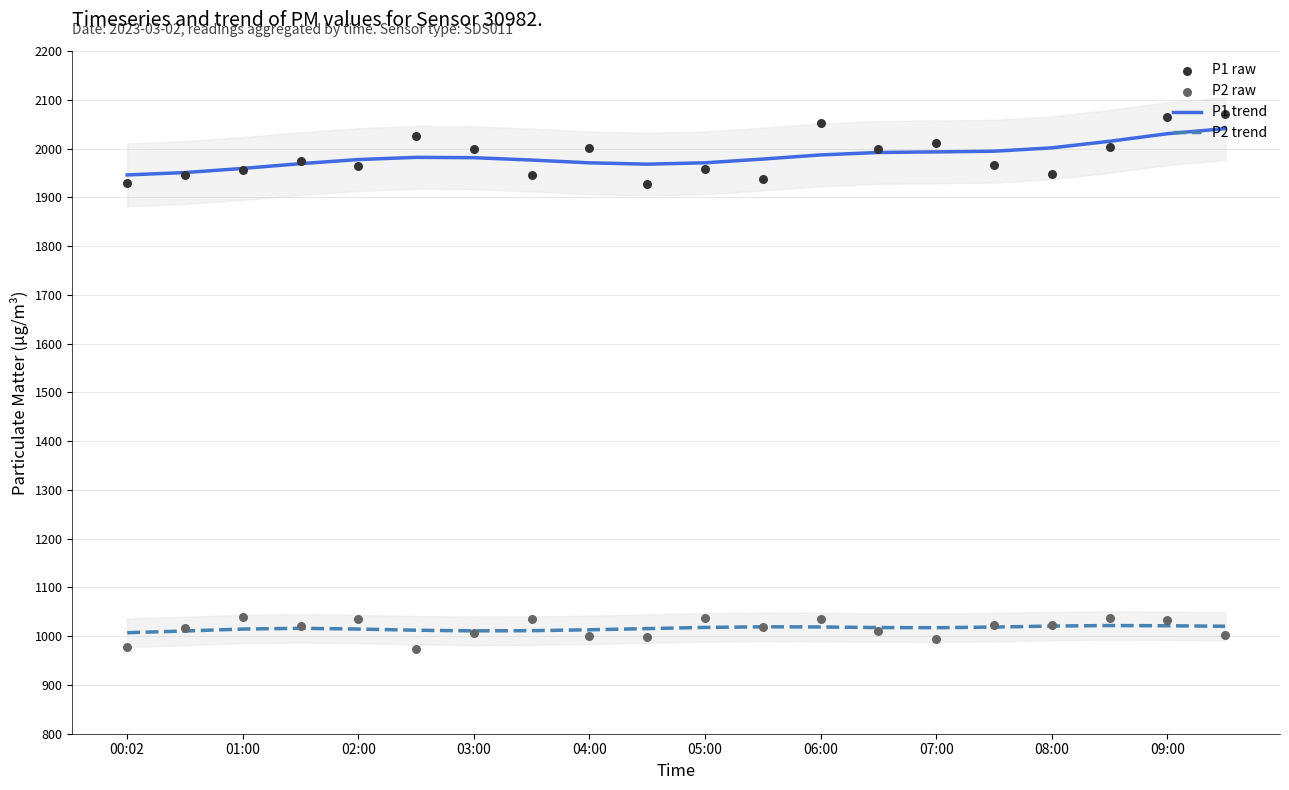

Which series contains the lowest Y value?

P2 raw